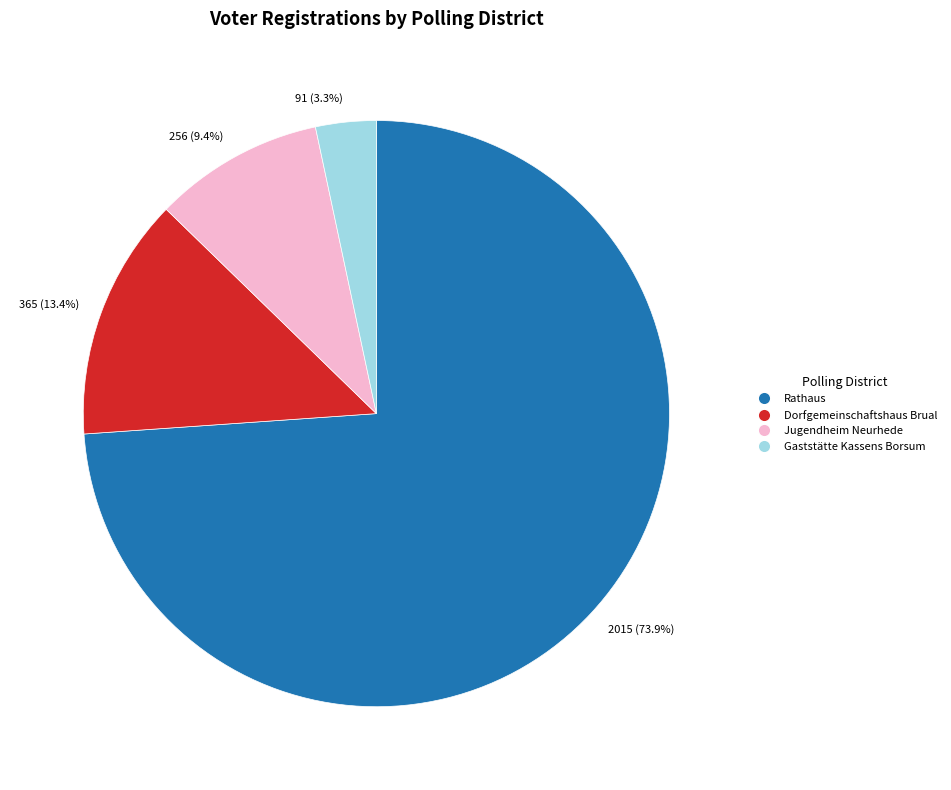

Between Gaststätte Kassens Borsum and Jugendheim Neurhede, which is larger?

Jugendheim Neurhede